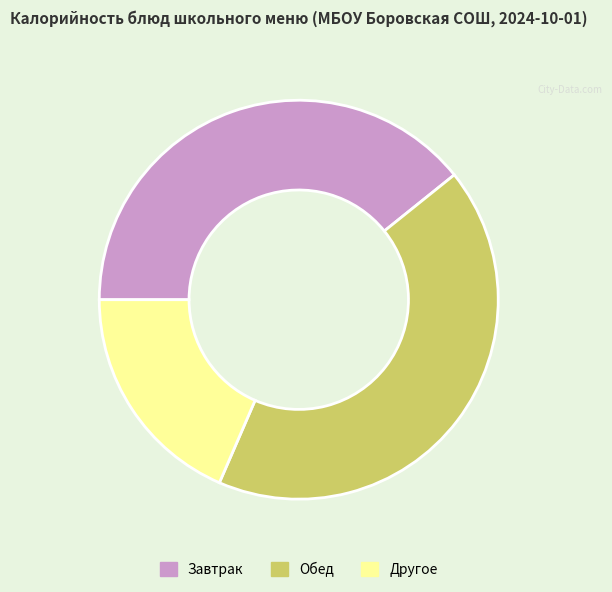

Which category has the biggest portion of the pie?

Обед